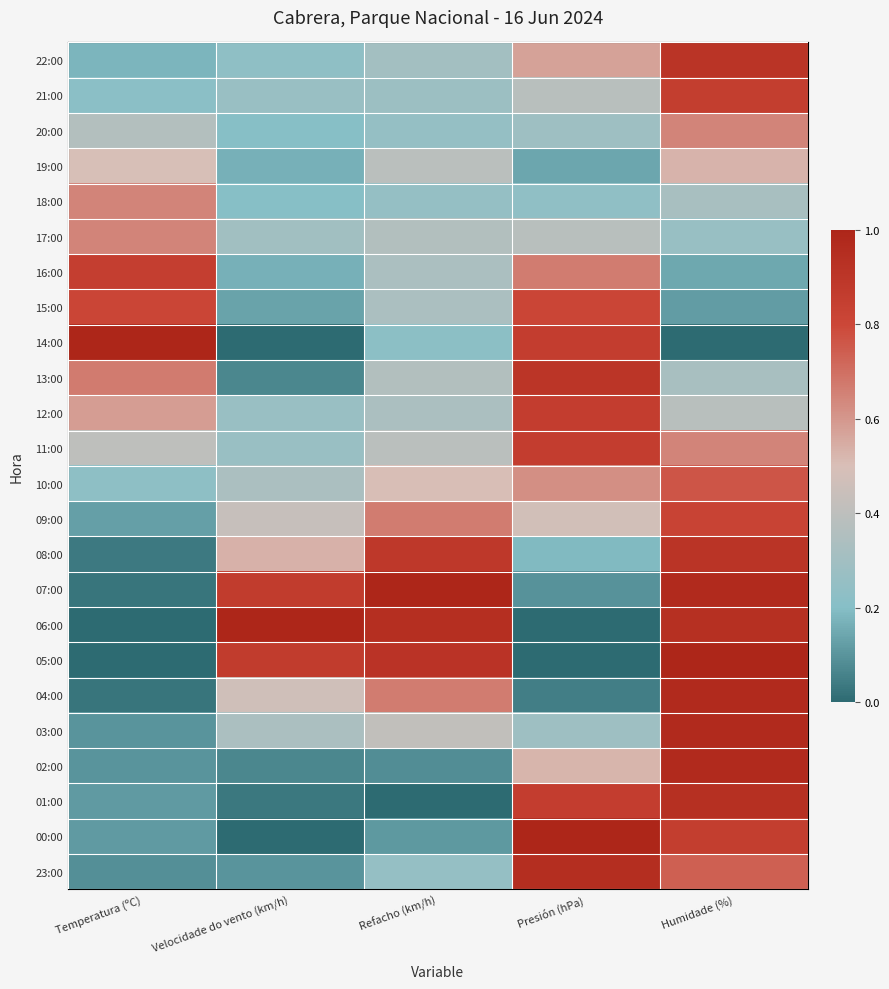

Reading left to right, extract all data points from this chart.

22:00: Temperatura (ºC)=0.2	Velocidade do vento (km/h)=0.2	Refacho (km/h)=0.3	Presión (hPa)=0.6	Humidade (%)=0.9
21:00: Temperatura (ºC)=0.2	Velocidade do vento (km/h)=0.3	Refacho (km/h)=0.3	Presión (hPa)=0.4	Humidade (%)=0.9
20:00: Temperatura (ºC)=0.4	Velocidade do vento (km/h)=0.2	Refacho (km/h)=0.2	Presión (hPa)=0.3	Humidade (%)=0.6
19:00: Temperatura (ºC)=0.5	Velocidade do vento (km/h)=0.2	Refacho (km/h)=0.4	Presión (hPa)=0.1	Humidade (%)=0.5
18:00: Temperatura (ºC)=0.6	Velocidade do vento (km/h)=0.2	Refacho (km/h)=0.2	Presión (hPa)=0.2	Humidade (%)=0.3
17:00: Temperatura (ºC)=0.6	Velocidade do vento (km/h)=0.3	Refacho (km/h)=0.4	Presión (hPa)=0.4	Humidade (%)=0.3
16:00: Temperatura (ºC)=0.8	Velocidade do vento (km/h)=0.2	Refacho (km/h)=0.3	Presión (hPa)=0.7	Humidade (%)=0.1
15:00: Temperatura (ºC)=0.8	Velocidade do vento (km/h)=0.1	Refacho (km/h)=0.3	Presión (hPa)=0.8	Humidade (%)=0.1
14:00: Temperatura (ºC)=1.0	Velocidade do vento (km/h)=0.0	Refacho (km/h)=0.2	Presión (hPa)=0.9	Humidade (%)=0.0
13:00: Temperatura (ºC)=0.7	Velocidade do vento (km/h)=0.1	Refacho (km/h)=0.4	Presión (hPa)=0.9	Humidade (%)=0.3
12:00: Temperatura (ºC)=0.6	Velocidade do vento (km/h)=0.3	Refacho (km/h)=0.3	Presión (hPa)=0.9	Humidade (%)=0.4
11:00: Temperatura (ºC)=0.4	Velocidade do vento (km/h)=0.3	Refacho (km/h)=0.4	Presión (hPa)=0.9	Humidade (%)=0.6
10:00: Temperatura (ºC)=0.2	Velocidade do vento (km/h)=0.3	Refacho (km/h)=0.5	Presión (hPa)=0.6	Humidade (%)=0.8
09:00: Temperatura (ºC)=0.1	Velocidade do vento (km/h)=0.4	Refacho (km/h)=0.7	Presión (hPa)=0.5	Humidade (%)=0.8
08:00: Temperatura (ºC)=0.0	Velocidade do vento (km/h)=0.5	Refacho (km/h)=0.9	Presión (hPa)=0.2	Humidade (%)=0.9
07:00: Temperatura (ºC)=0.0	Velocidade do vento (km/h)=0.9	Refacho (km/h)=1.0	Presión (hPa)=0.1	Humidade (%)=1.0
06:00: Temperatura (ºC)=0.0	Velocidade do vento (km/h)=1.0	Refacho (km/h)=0.9	Presión (hPa)=0.0	Humidade (%)=0.9
05:00: Temperatura (ºC)=0.0	Velocidade do vento (km/h)=0.9	Refacho (km/h)=0.9	Presión (hPa)=0.0	Humidade (%)=1.0
04:00: Temperatura (ºC)=0.0	Velocidade do vento (km/h)=0.5	Refacho (km/h)=0.7	Presión (hPa)=0.0	Humidade (%)=1.0
03:00: Temperatura (ºC)=0.1	Velocidade do vento (km/h)=0.3	Refacho (km/h)=0.4	Presión (hPa)=0.3	Humidade (%)=1.0
02:00: Temperatura (ºC)=0.1	Velocidade do vento (km/h)=0.1	Refacho (km/h)=0.1	Presión (hPa)=0.5	Humidade (%)=1.0
01:00: Temperatura (ºC)=0.1	Velocidade do vento (km/h)=0.0	Refacho (km/h)=0.0	Presión (hPa)=0.9	Humidade (%)=0.9
00:00: Temperatura (ºC)=0.1	Velocidade do vento (km/h)=0.0	Refacho (km/h)=0.1	Presión (hPa)=1.0	Humidade (%)=0.9
23:00: Temperatura (ºC)=0.1	Velocidade do vento (km/h)=0.1	Refacho (km/h)=0.2	Presión (hPa)=1.0	Humidade (%)=0.7